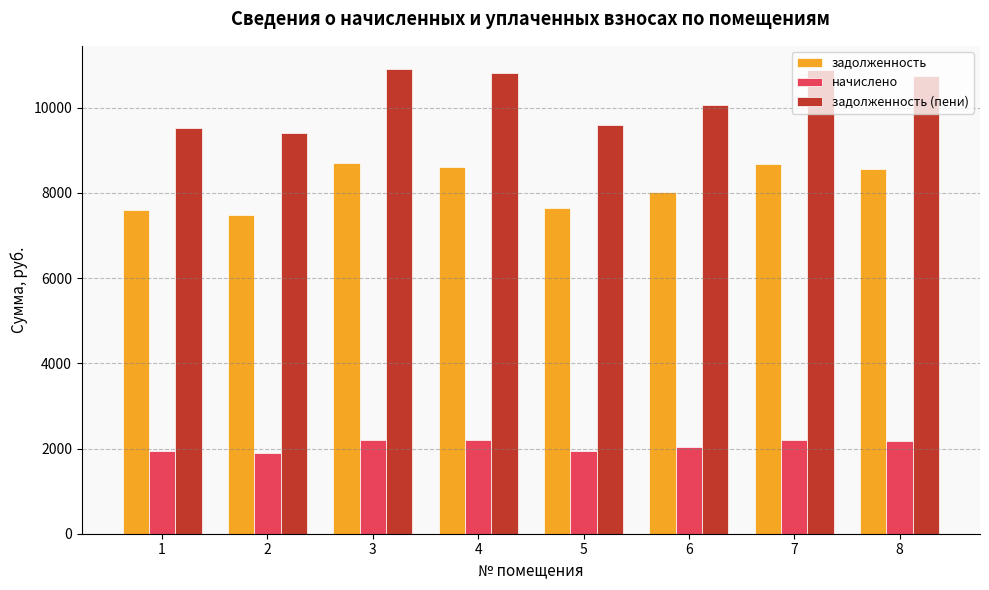

Count the number of data series in this chart.

3